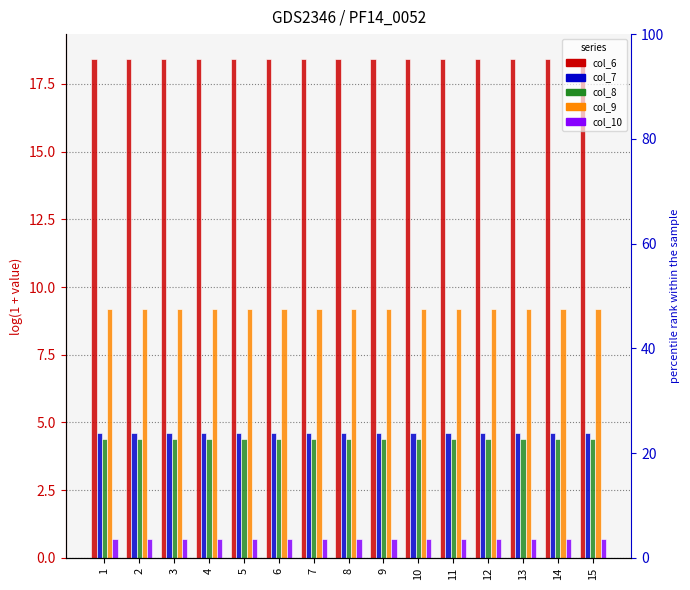

What is the sum of all col_10 values?

10.4